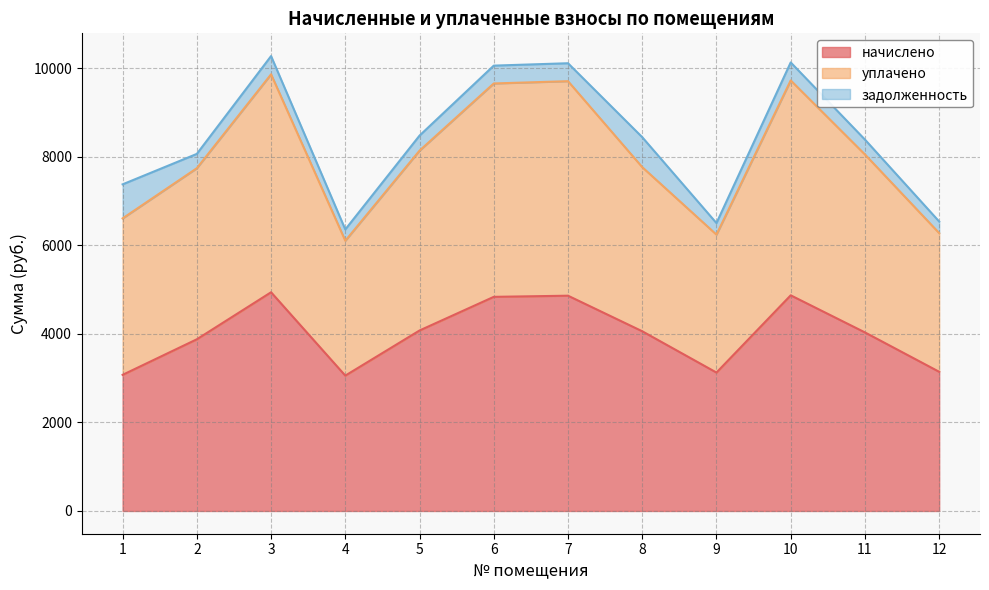

At which category does начислено reach its first local valley?

4